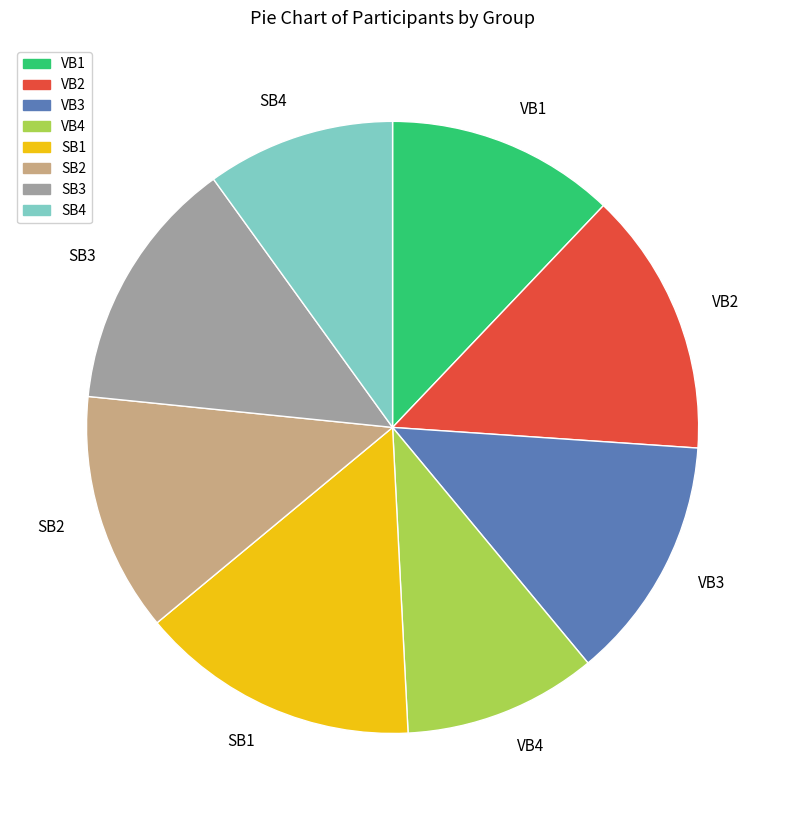

Do VB1 and SB3 together represent more than half of the pie?

No